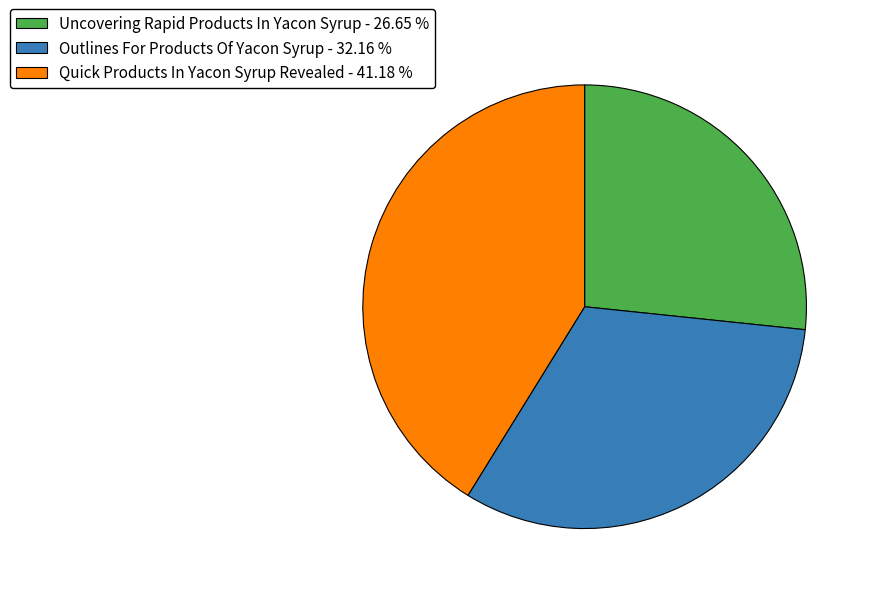

What is the ratio of the value at Quick Products In Yacon Syrup Revealed - 41.18 % to the value at Outlines For Products Of Yacon Syrup - 32.16 %?

1.3